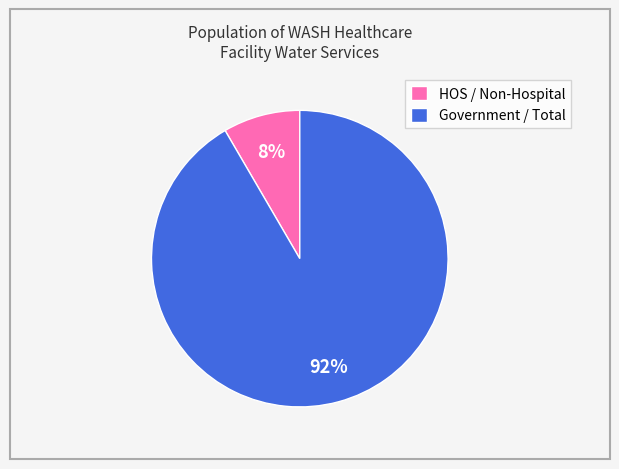

Which slice represents more than half of the pie?

Government / Total